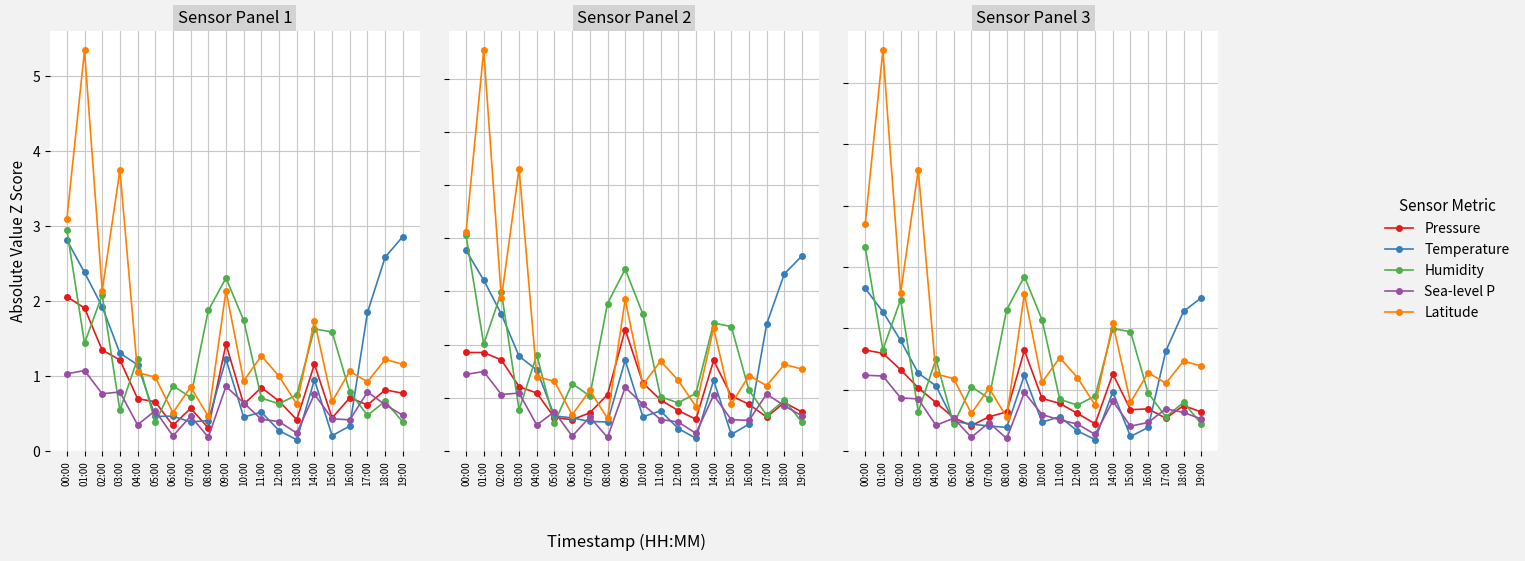

How many interior local peaks does the Sea-level P series have?

5